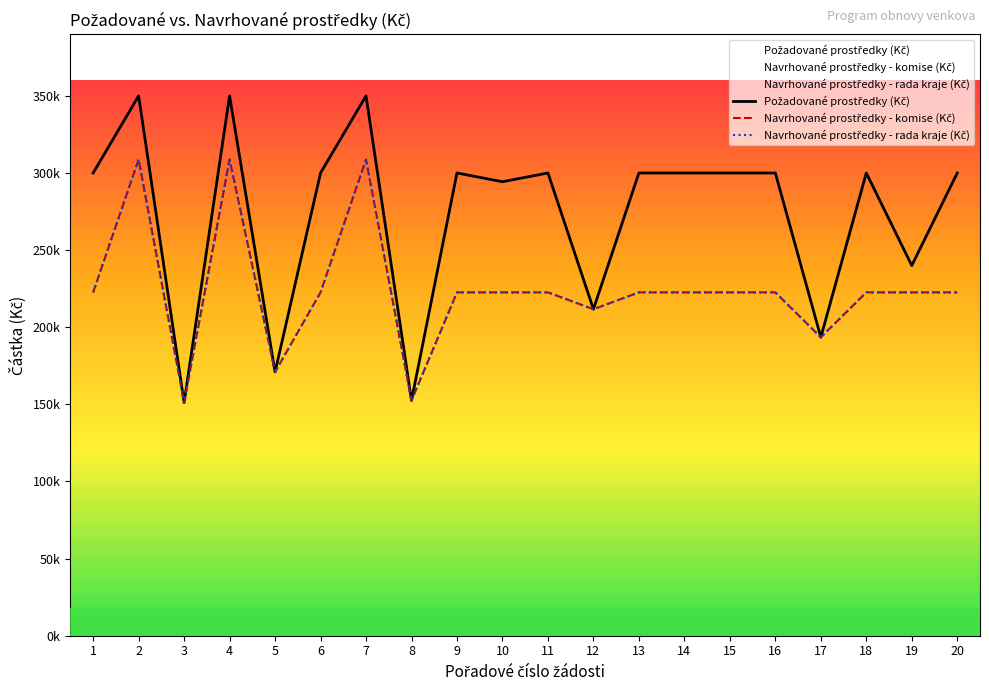

What is the total value across all series at 15?

745180